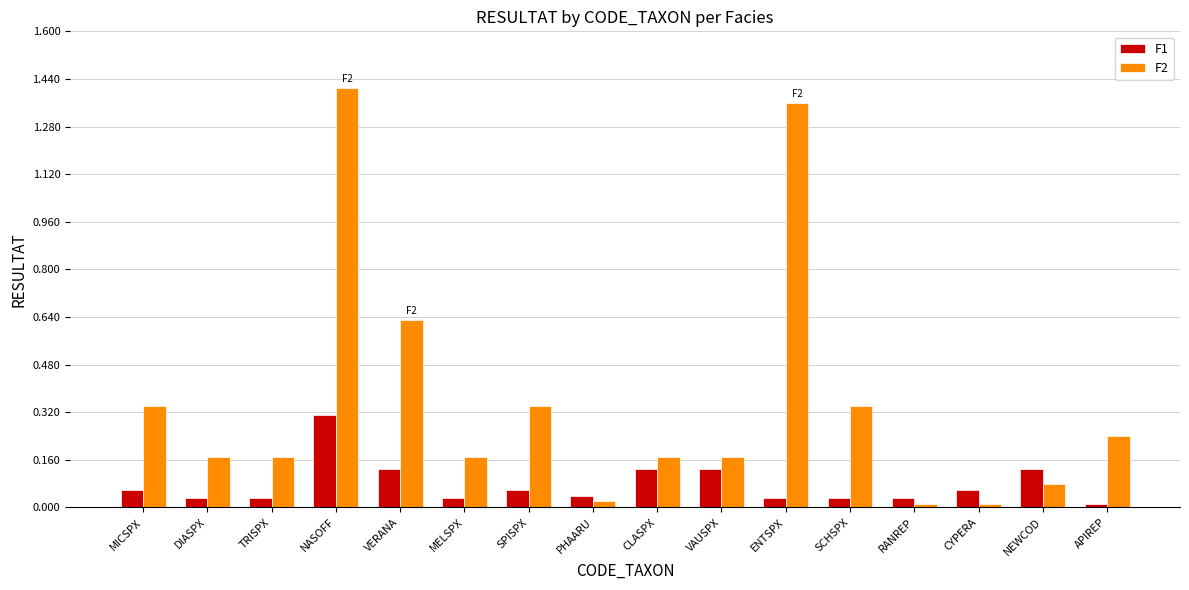

Which series has the largest range (max minus min)?

F2